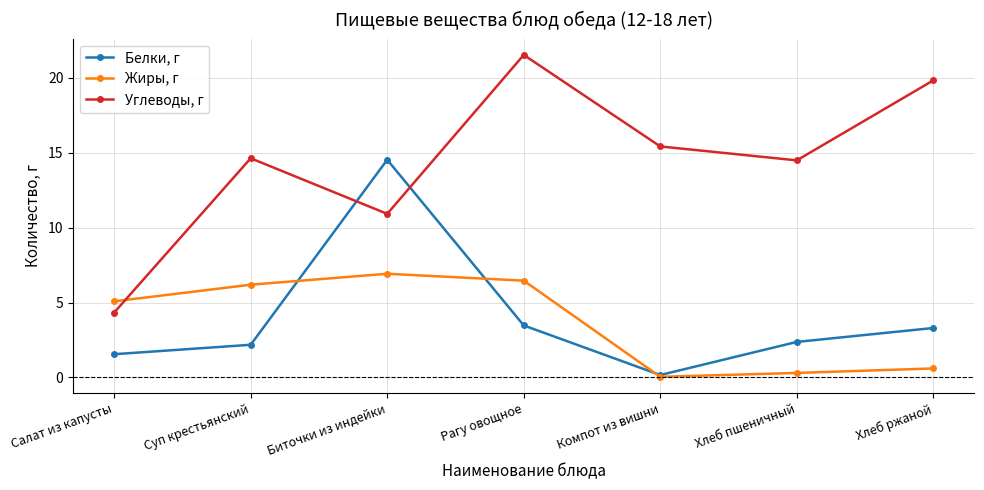

Rank the series at Салат из капусты from highest to lowest value.

Жиры, г, Углеводы, г, Белки, г